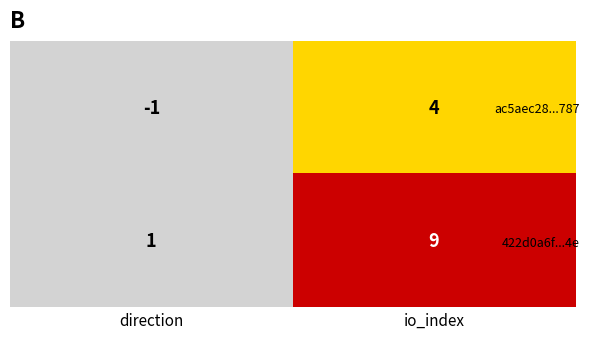

Reading left to right, list all the values displayed in this chart.

ac5aec28...787: direction=-1	io_index=4
422d0a6f...4e: direction=1	io_index=9